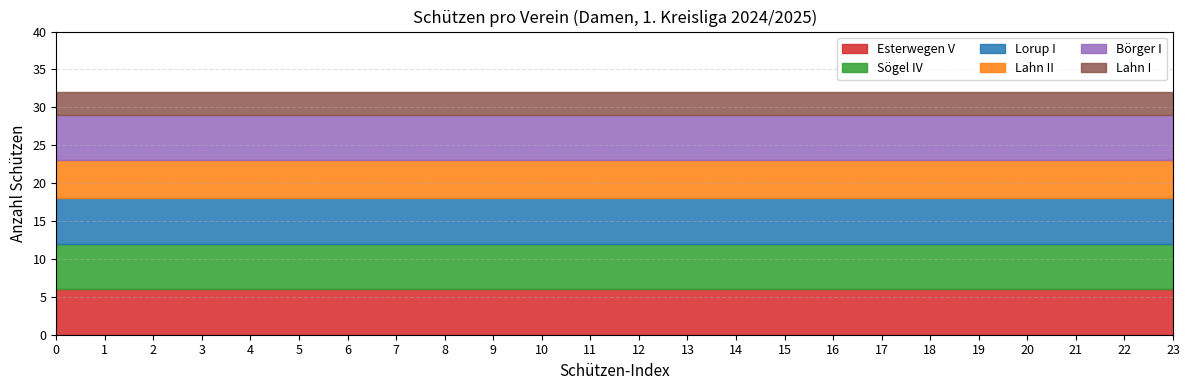

What is the sum of all Lahn I values?

72